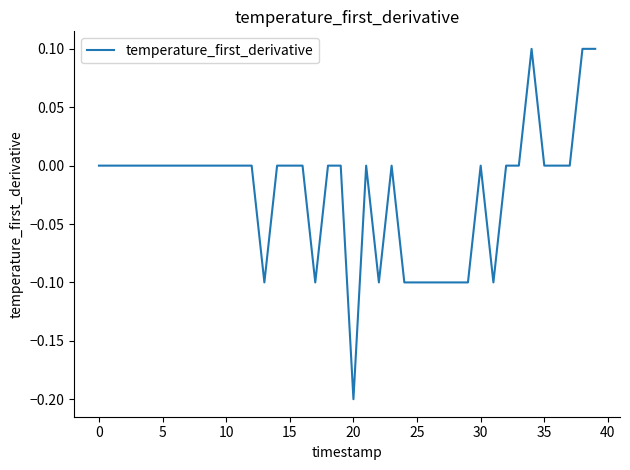

What is the difference between the maximum and minimum values?

0.3